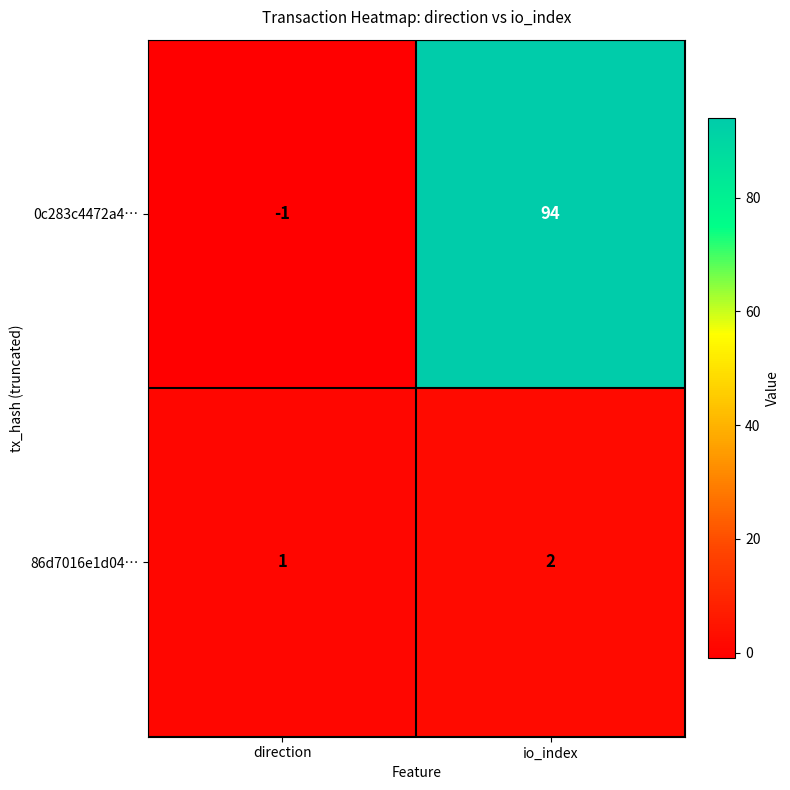

What is the total value across all series at io_index?

96